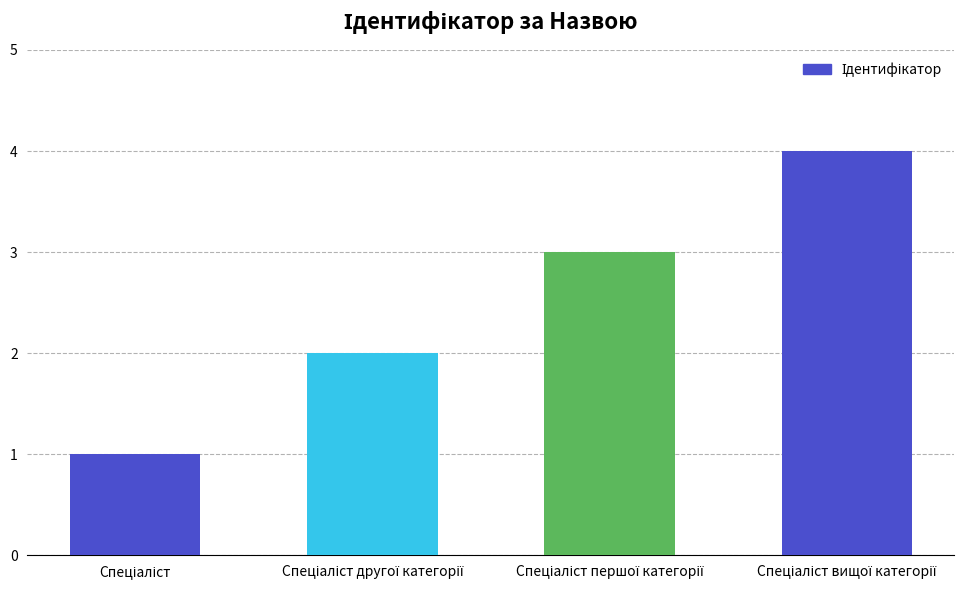

What is the maximum value shown in the chart?

4